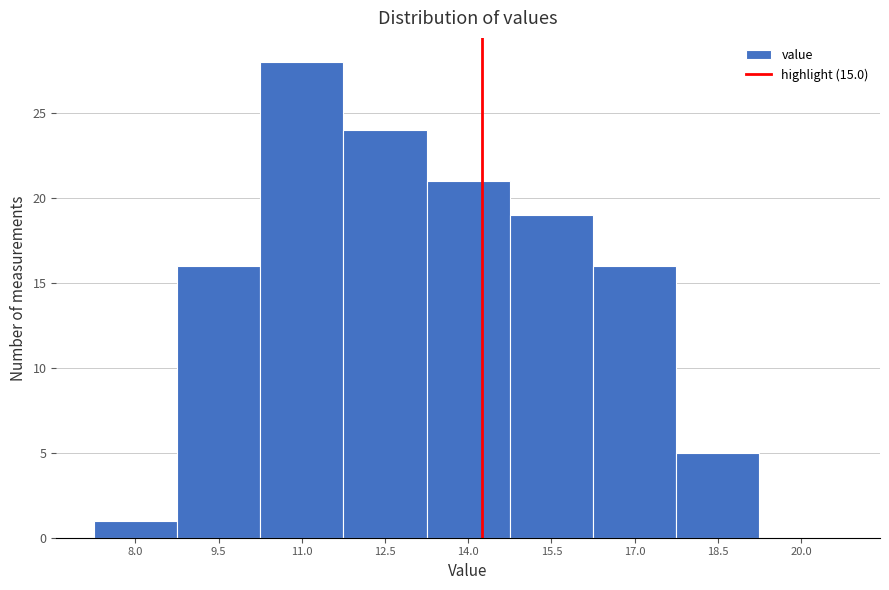

Reading left to right, transcribe all the data shown in this chart.

8.0=1	9.5=16	11.0=28	12.5=24	14.0=21	15.5=19	17.0=16	18.5=5	20.0=0